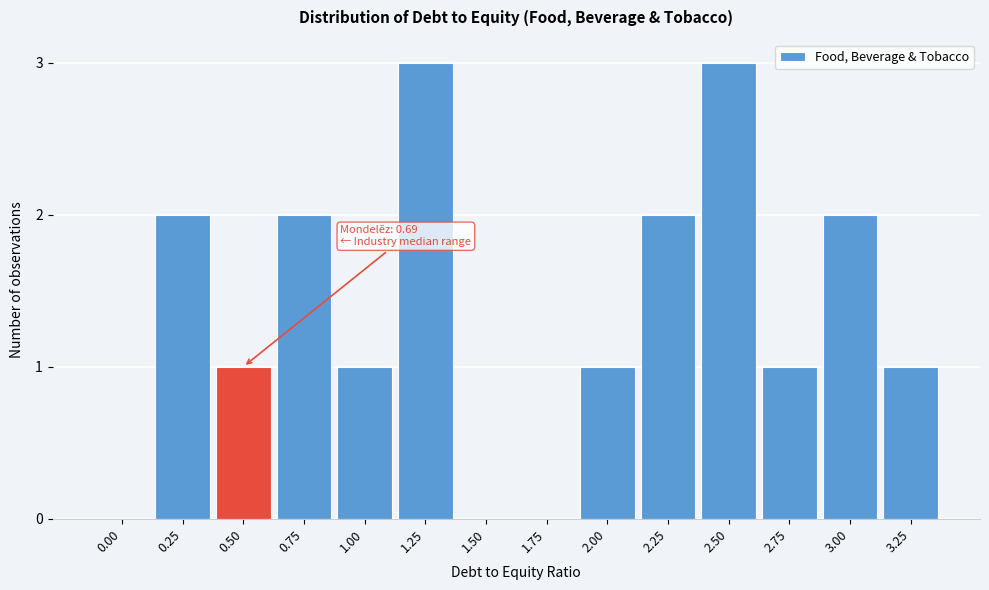

Reading left to right, what are all the values shown in this chart?

0.00=0	0.25=2	0.50=1	0.75=2	1.00=1	1.25=3	1.50=0	1.75=0	2.00=1	2.25=2	2.50=3	2.75=1	3.00=2	3.25=1